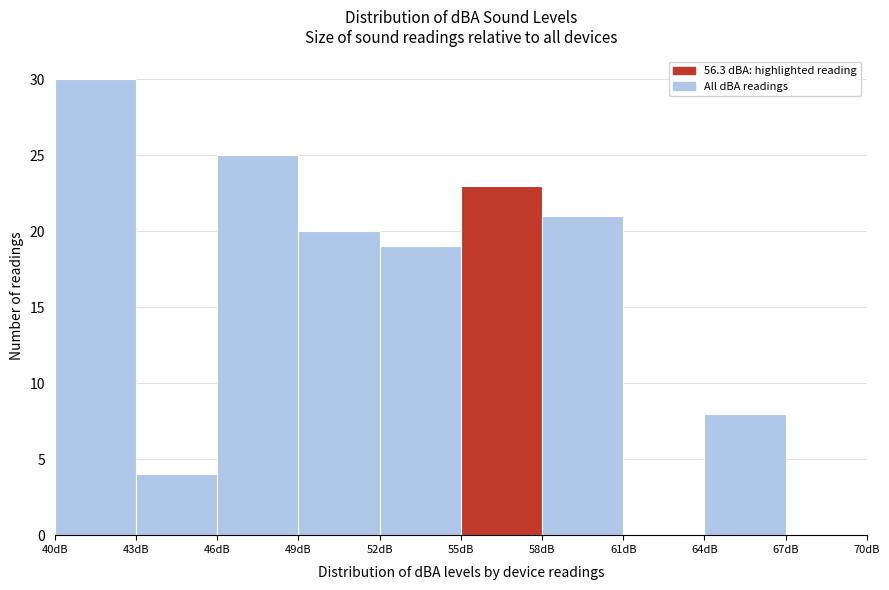

Reading left to right, list every bar in this chart as the range it spans on the x-axis followed by its height. The values are not printed on the chart, so give them approximately, as read against the axis.

40 to 43: 30
43 to 46: 4
46 to 49: 25
49 to 52: 20
52 to 55: 19
55 to 58: 23
58 to 61: 21
61 to 64: 0
64 to 67: 8
67 to 70: 0